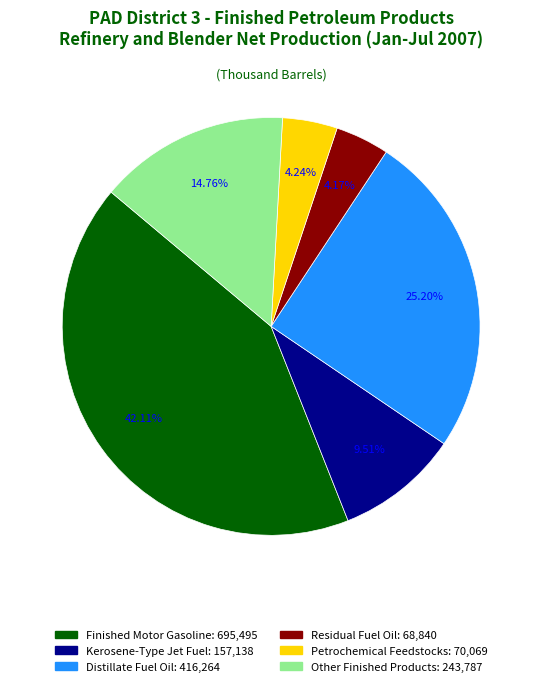

What percentage do Distillate Fuel Oil and Kerosene-Type Jet Fuel together represent?

34.7%